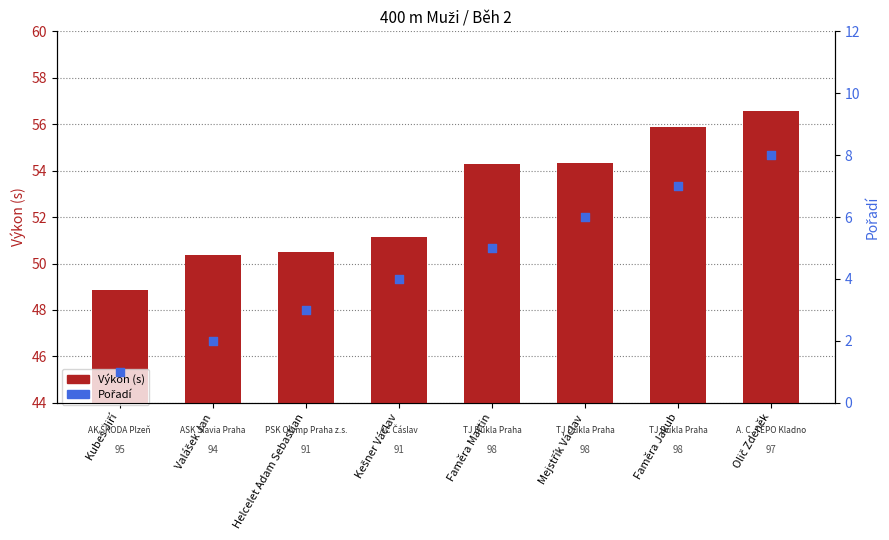

Which series reaches the maximum Y coordinate?

Výkon (s)